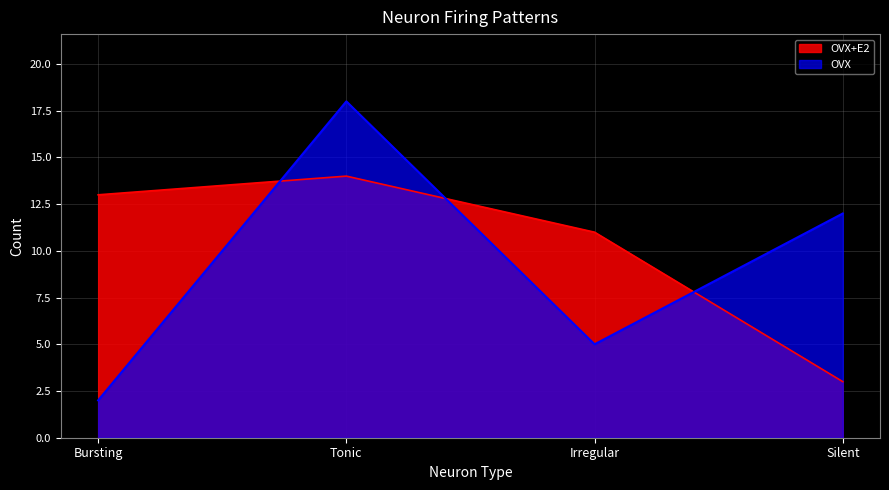

Reading left to right, extract all data points from this chart.

OVX+E2: 13	14	11	3
OVX: 2	18	5	12